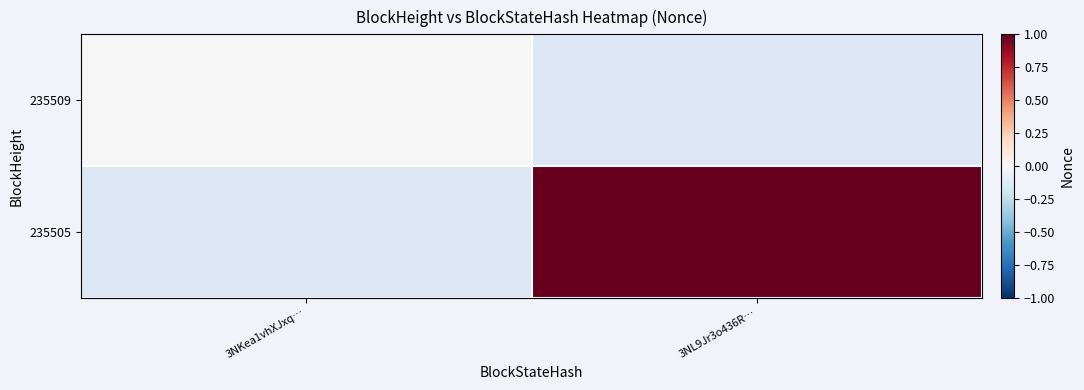

Which label corresponds to the largest value in the chart?

3NL9Jr3o436R…